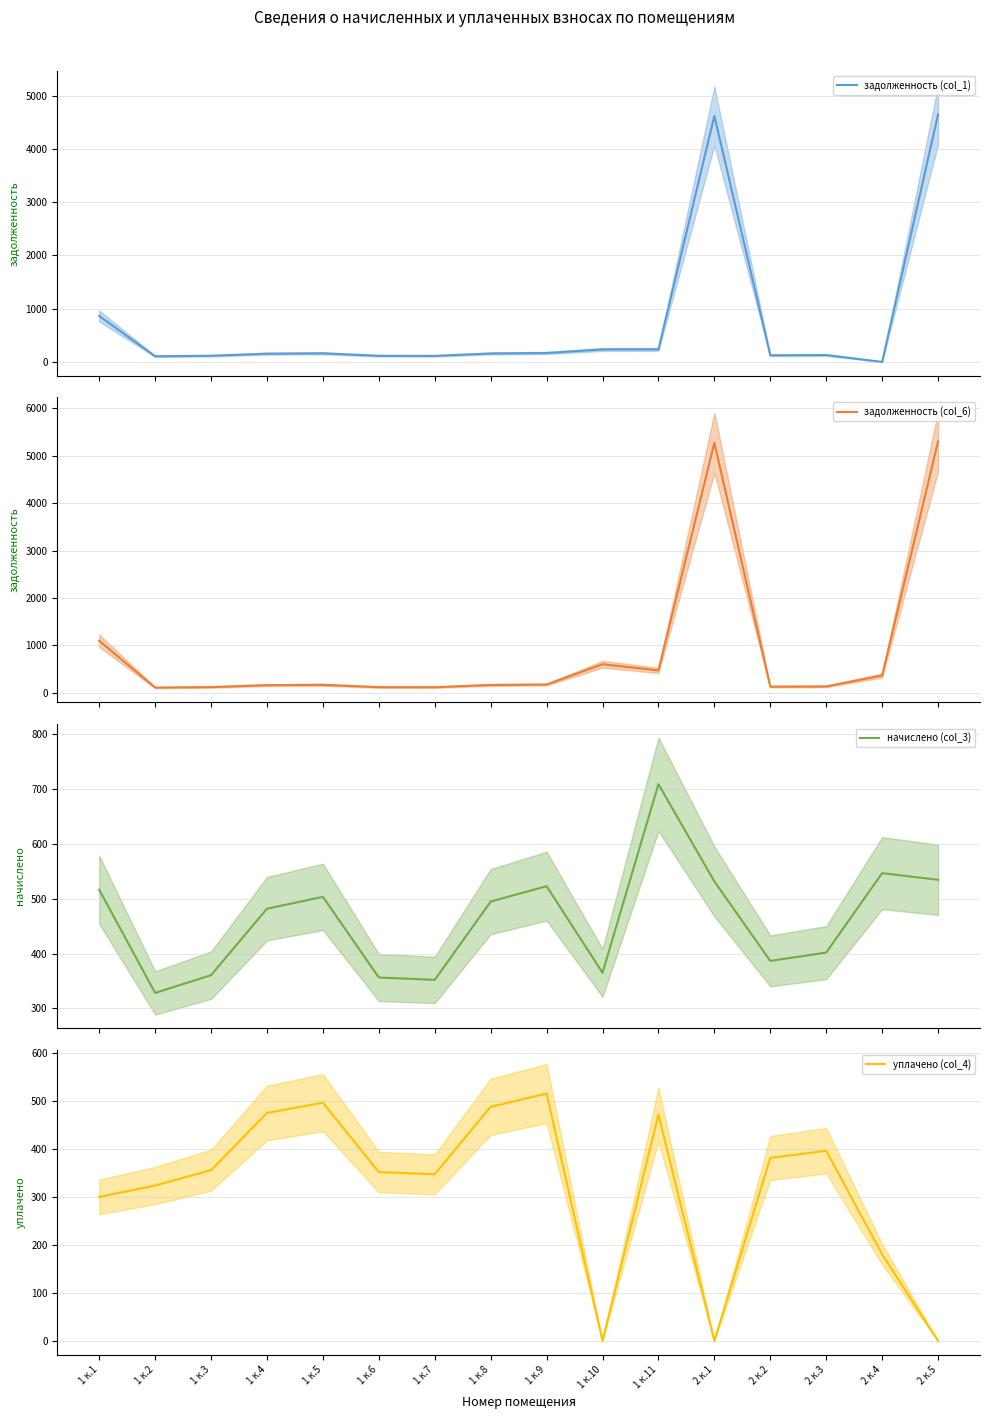

How many interior local valleys does the уплачено (col_4) series have?

3